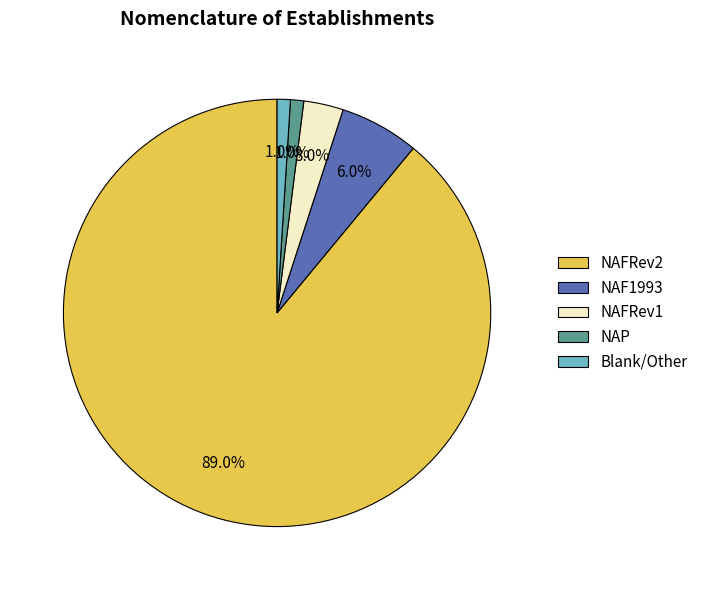

Which category has the biggest portion of the pie?

NAFRev2